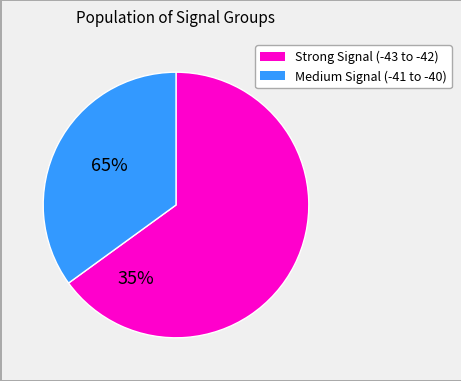

Is there any slice that represents more than half of the pie?

Yes